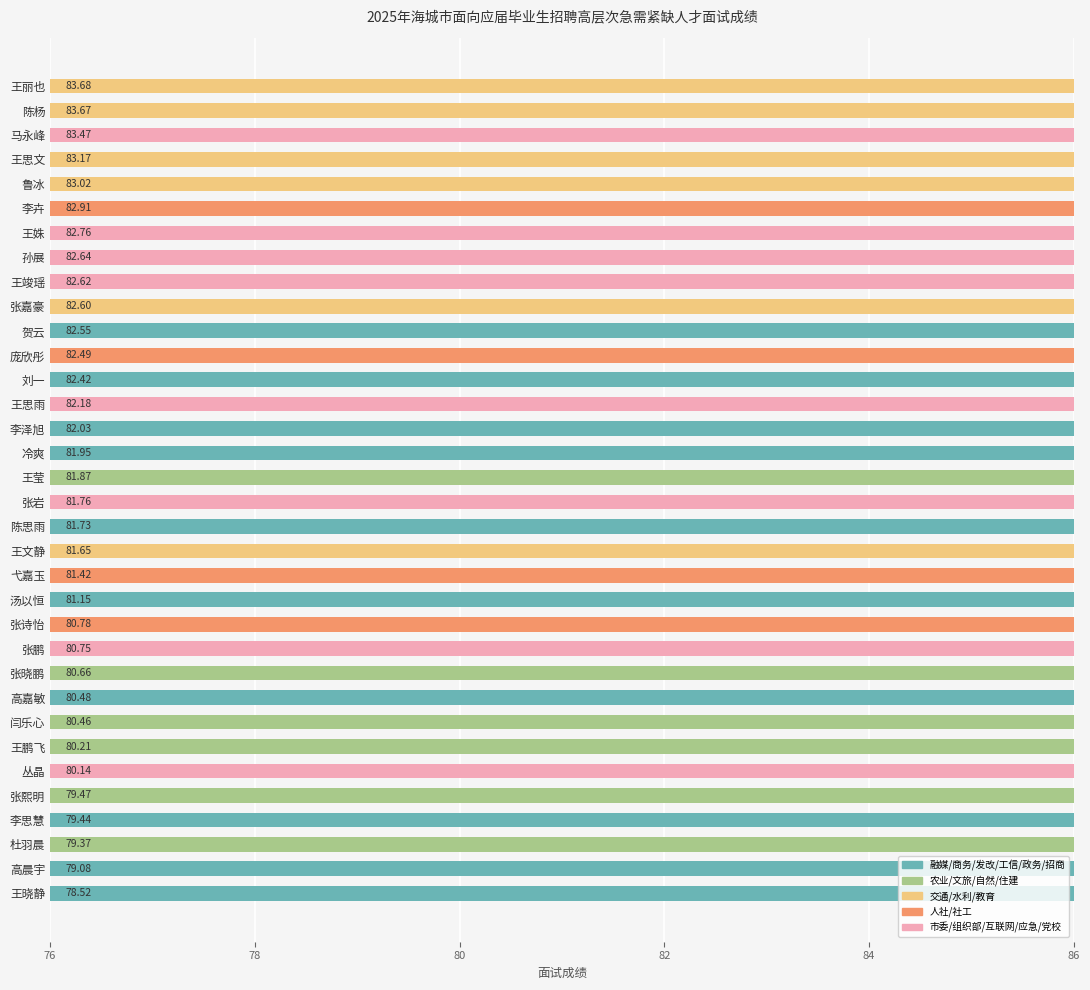

What is the sum of all values?

2773.1